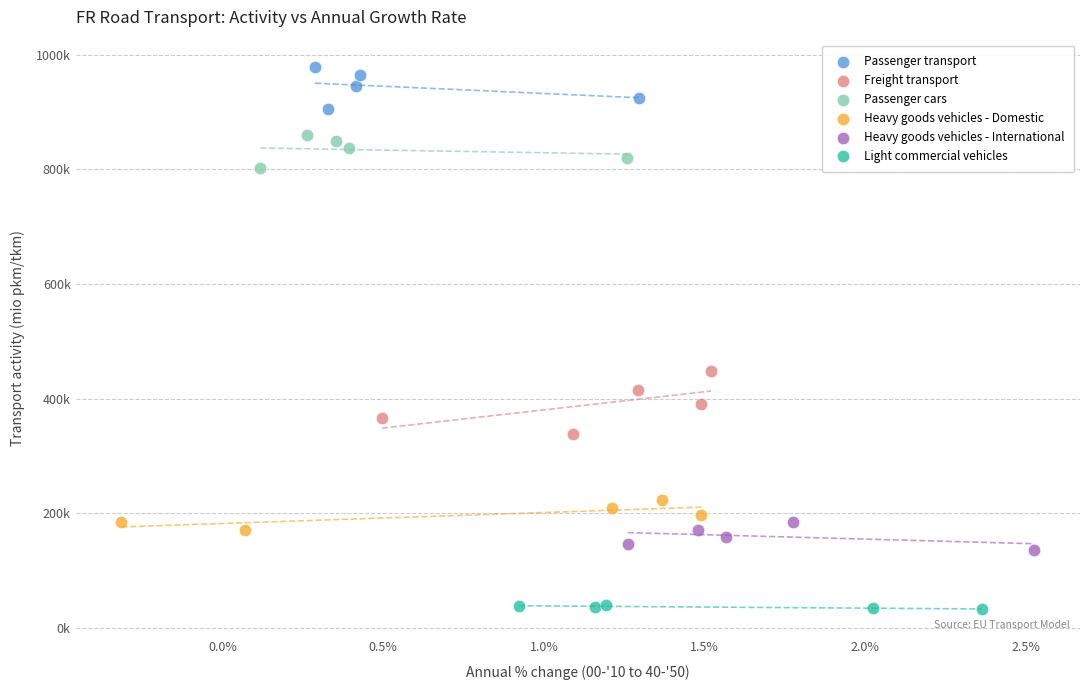

Which series has the largest Y range (max minus min)?

Freight transport